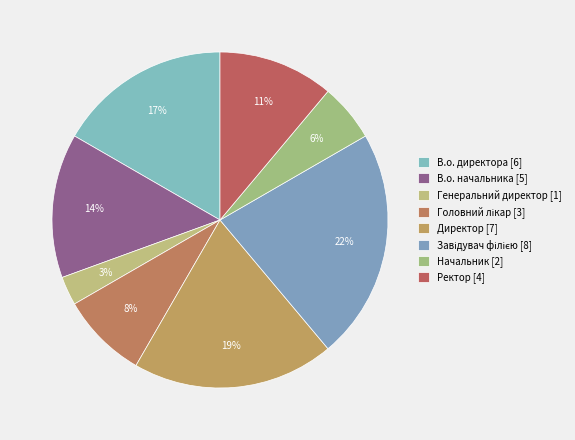

To the nearest percent, what is the difference between the largest and smallest slice percentages?

19%